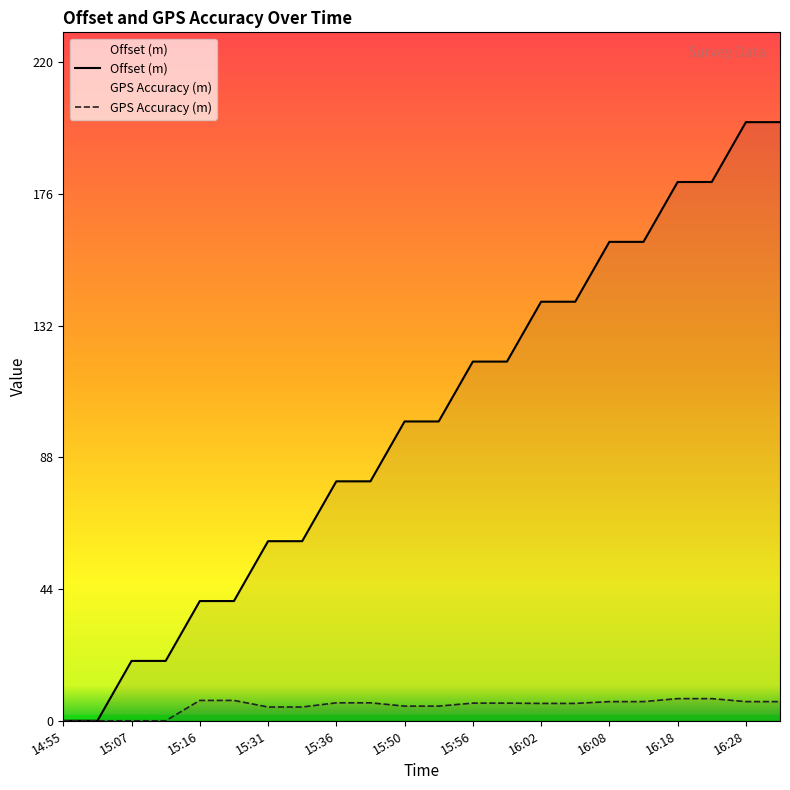

List the series in order of their overall mean, lowest first.

GPS Accuracy (m), Offset (m)